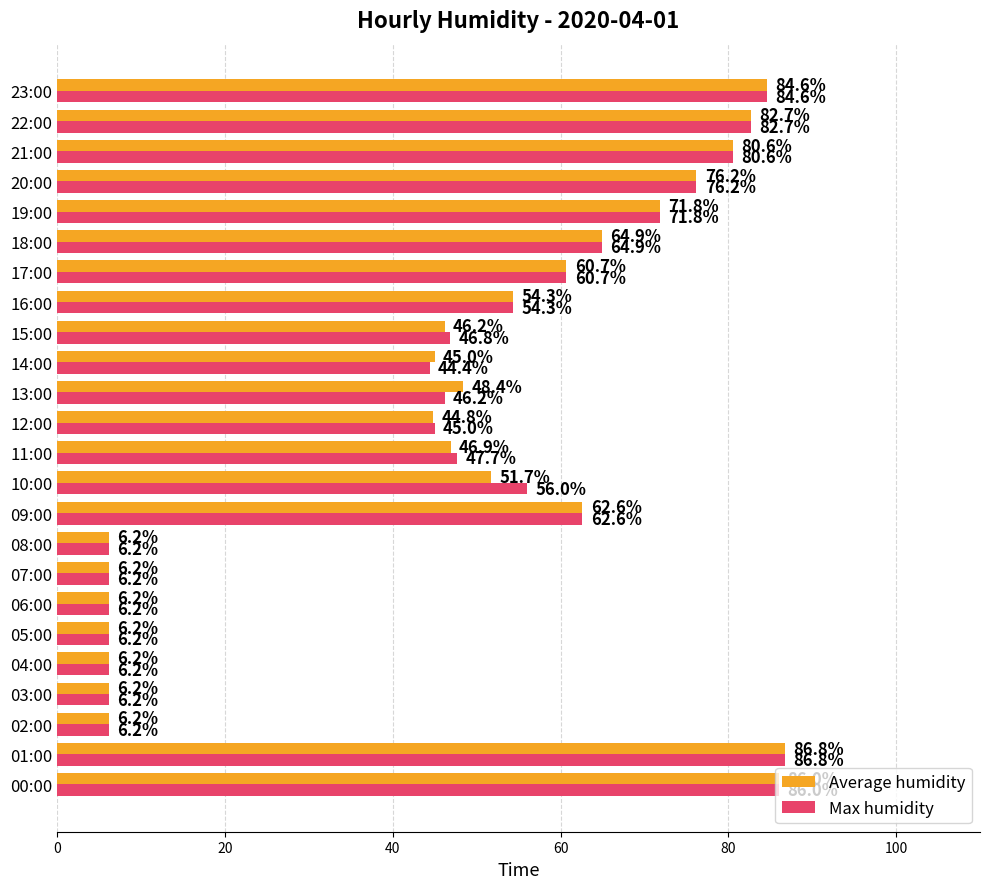

How many data points in Max humidity are above 54?

12